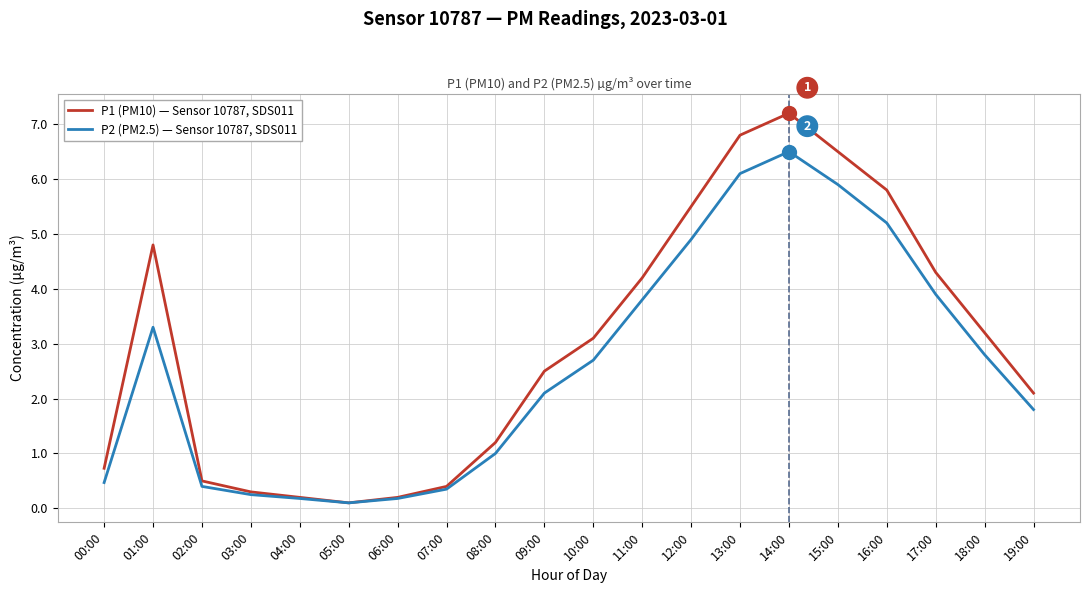

Is it true that P2 (PM2.5) — Sensor 10787, SDS011 equals 0.1 at 05:00?

True